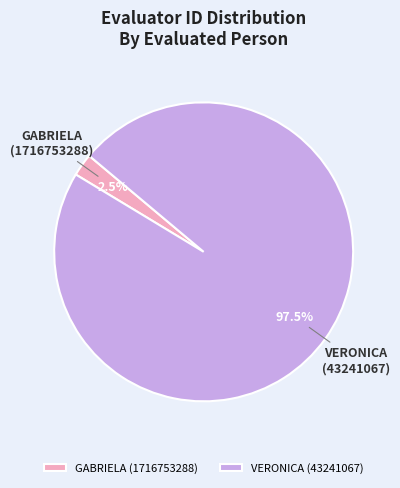

Which category has the biggest portion of the pie?

VERONICA (43241067)